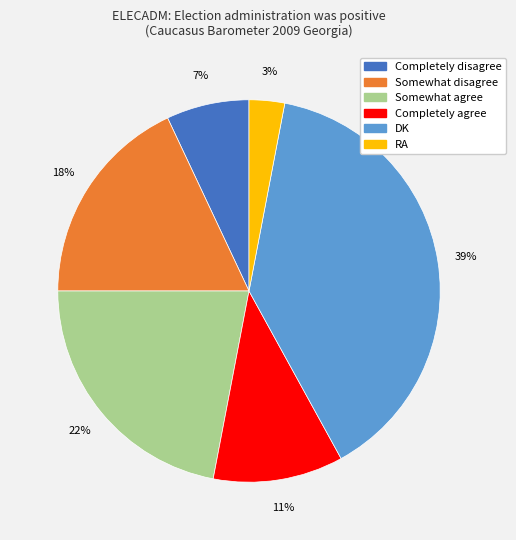

Between Completely agree and Somewhat disagree, which is larger?

Somewhat disagree